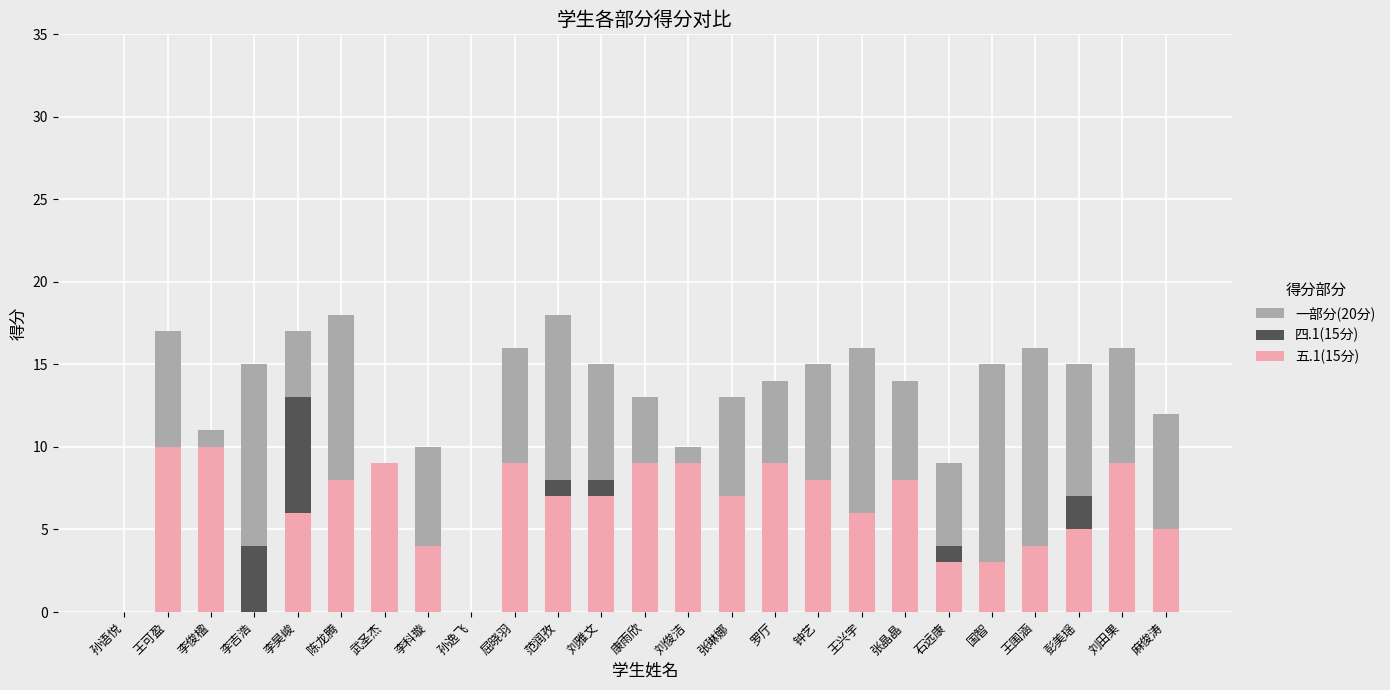

What is the difference between the 四.1(15分) values at 刘雅文 and 王可盈?

1